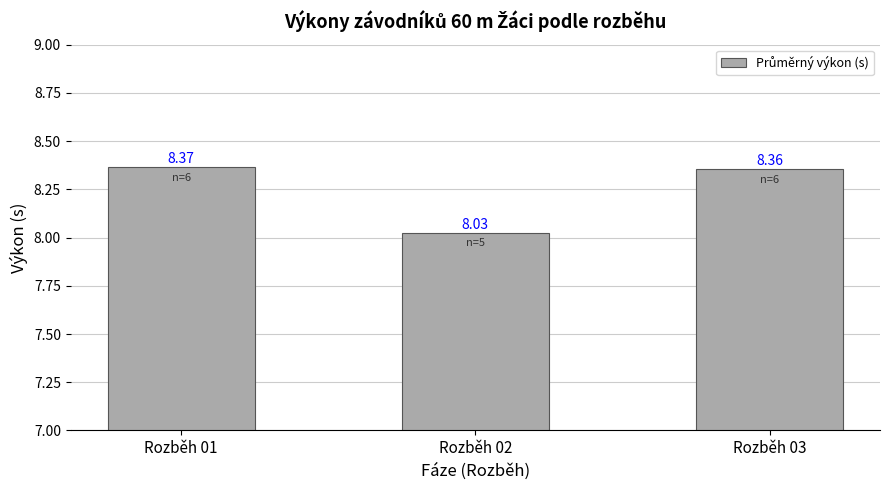

List the labels in order of value, smallest first.

Rozběh 02, Rozběh 03, Rozběh 01